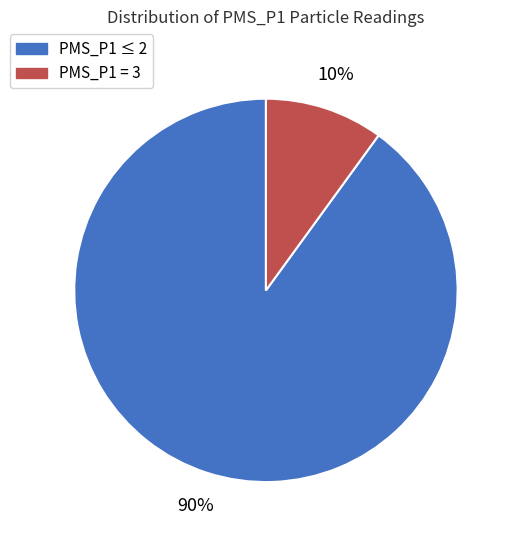

Is PMS_P1 = 3 the majority of the pie?

No